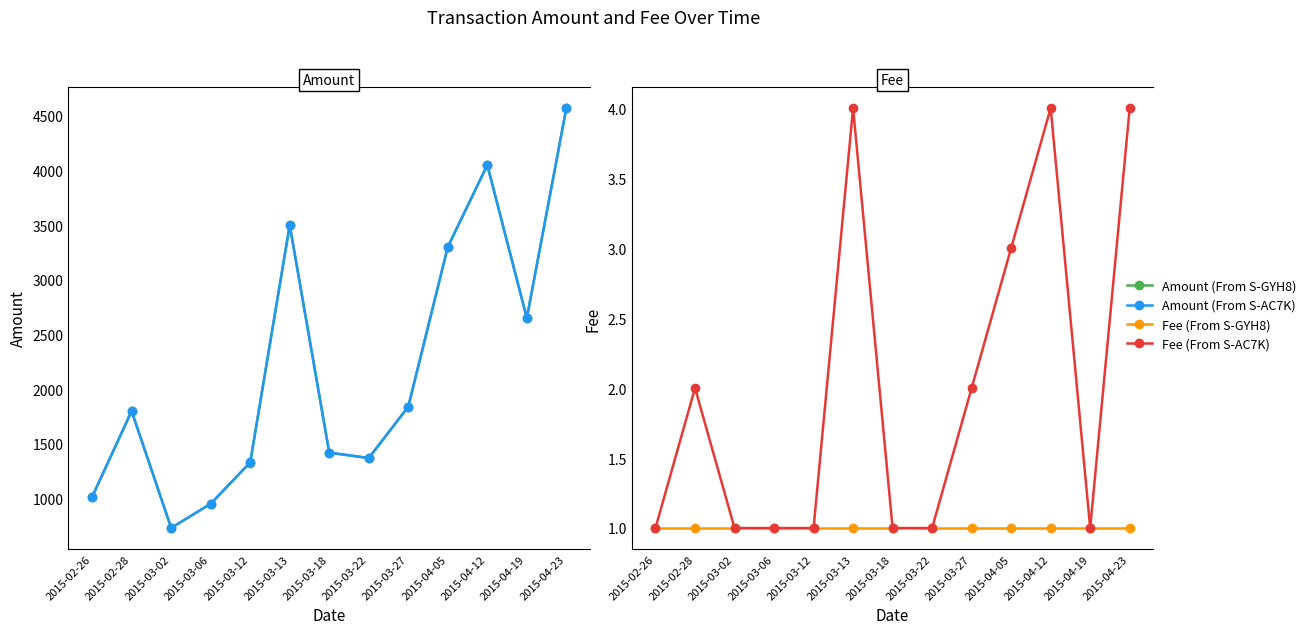

Is the value of Fee (From S-AC7K) at 2015-03-13 greater than the value of Amount (From S-AC7K) at 2015-02-28?

No